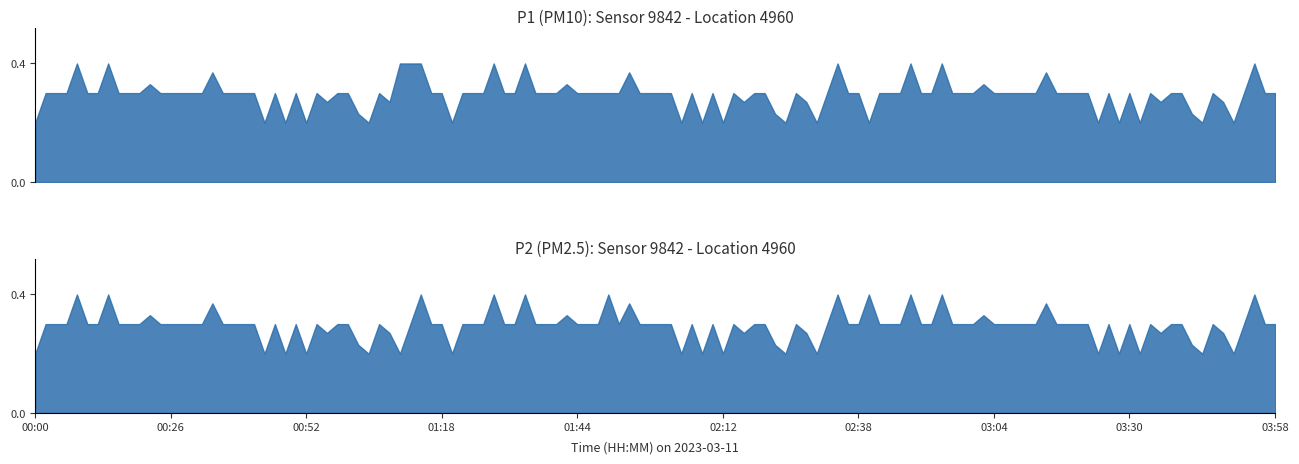

What value does the P1 series have at 16?

0.3